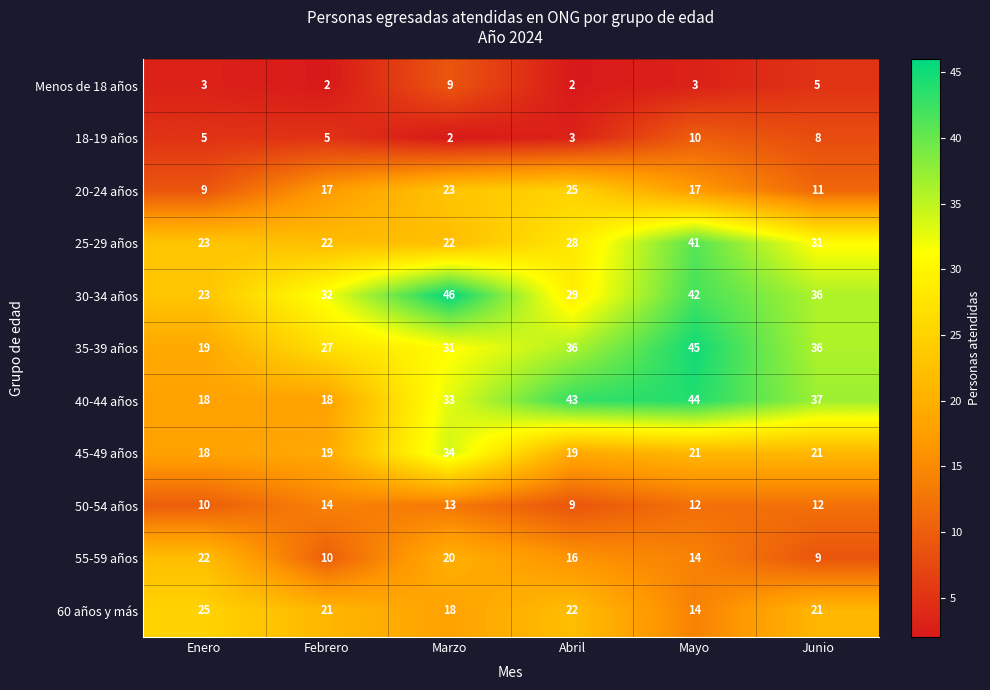

Count the number of data series in this chart.

11